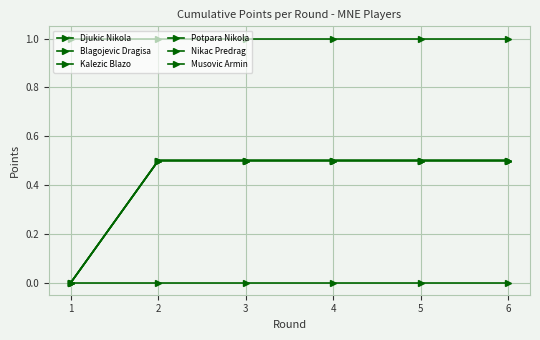

The value of Nikac Predrag at 6 is 1.0. True or false?

True